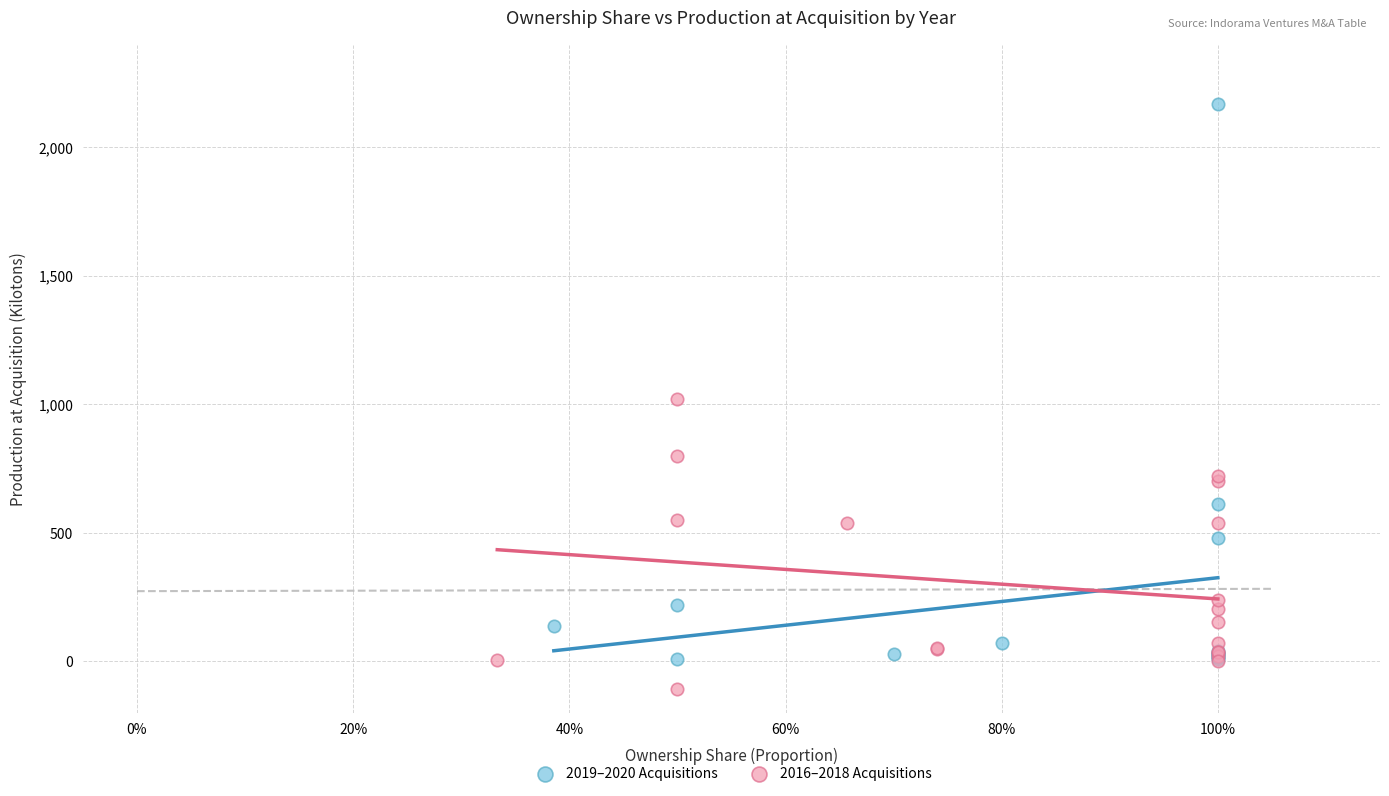

Which series reaches the minimum Y coordinate?

2016–2018 Acquisitions